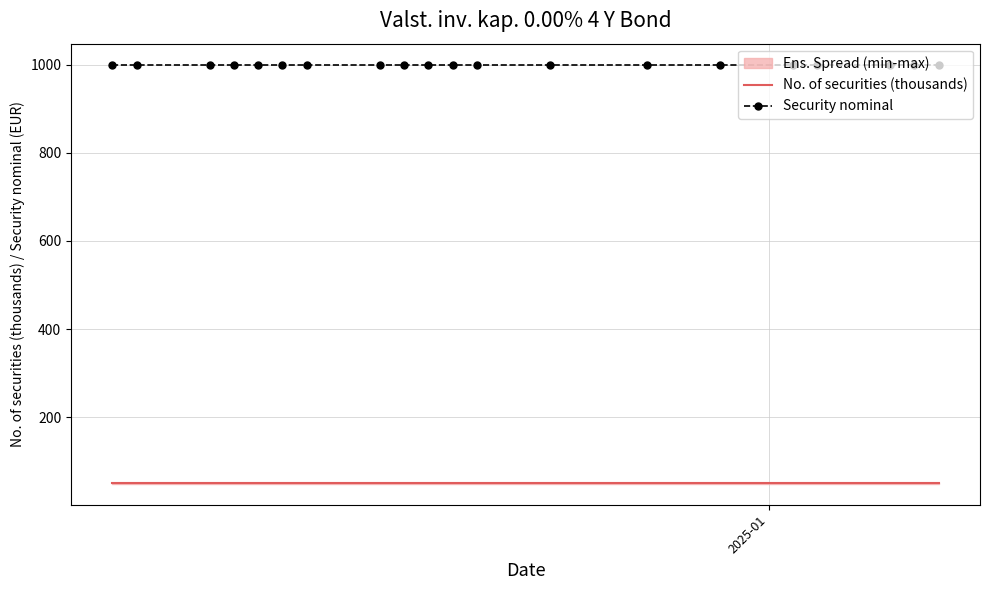

True or false: No. of securities (thousands) and Security nominal cross at least once.

False